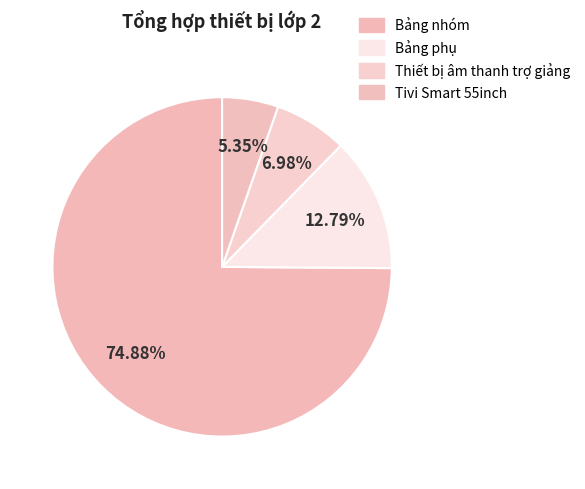

How many segments does this pie chart have?

4